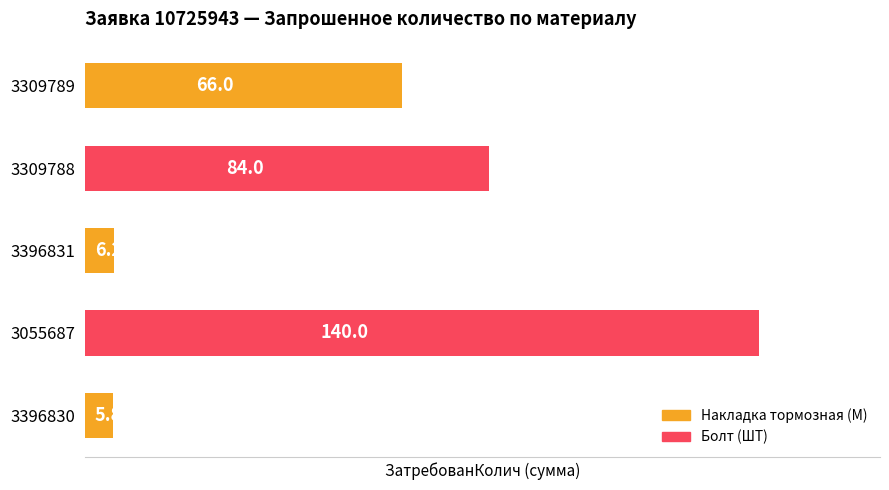

What is the ratio of the value at 3309788 to the value at 3396830?

14.5